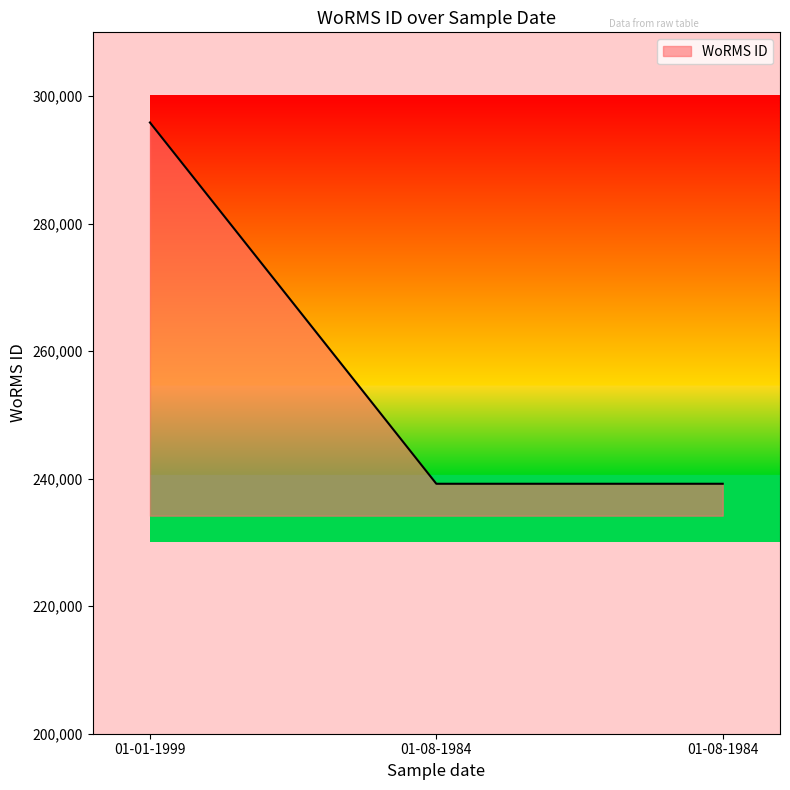

How many series are shown in this chart?

1